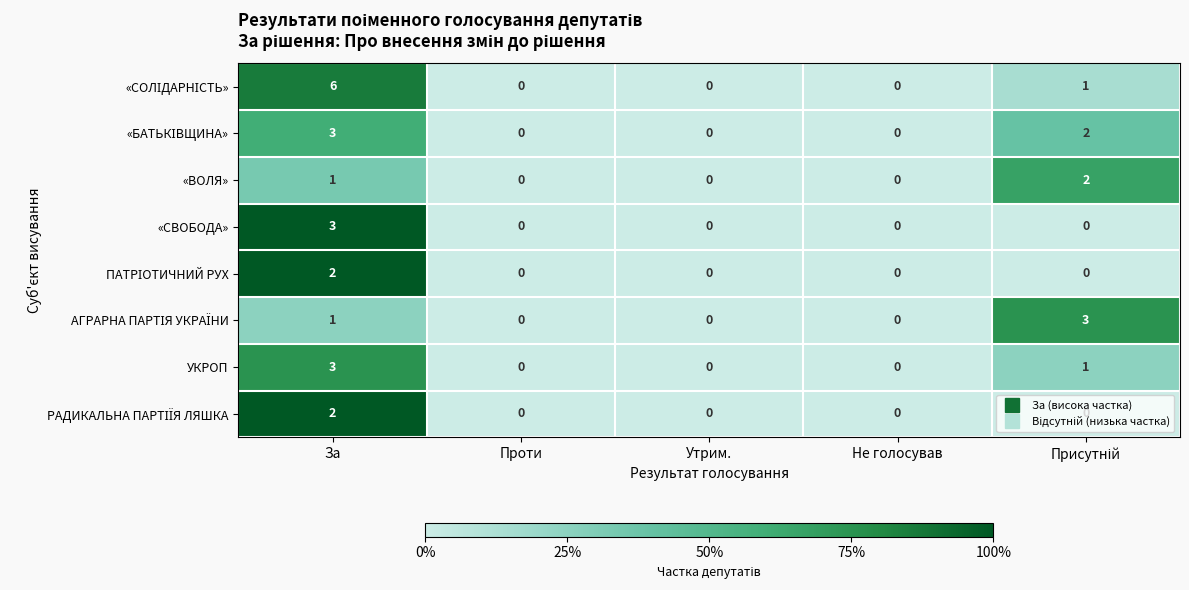

The value of «ВОЛЯ» at Проти is 0. True or false?

True